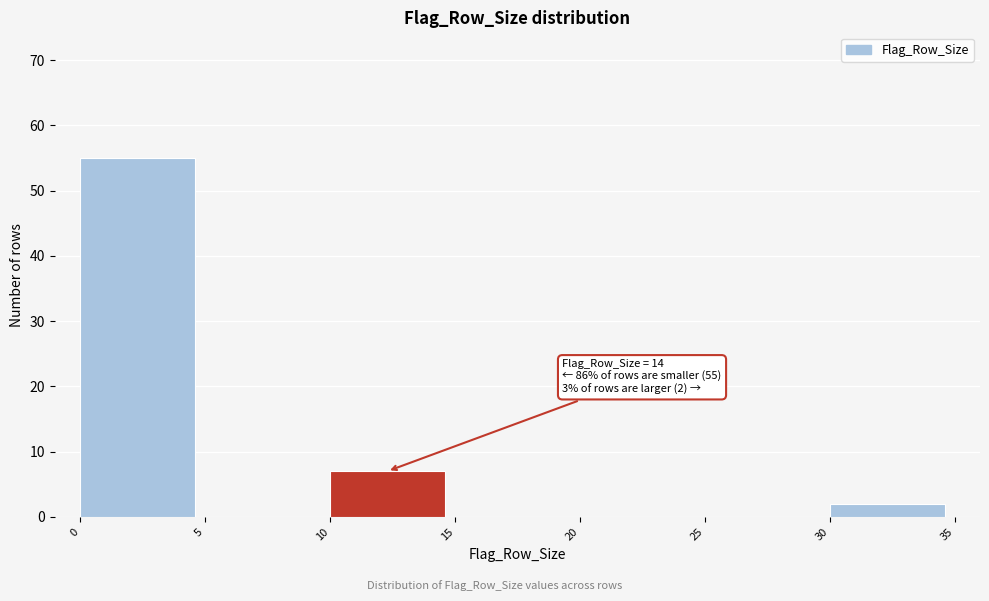

Over which range of the x-axis is the bar tallest?

0 to 5